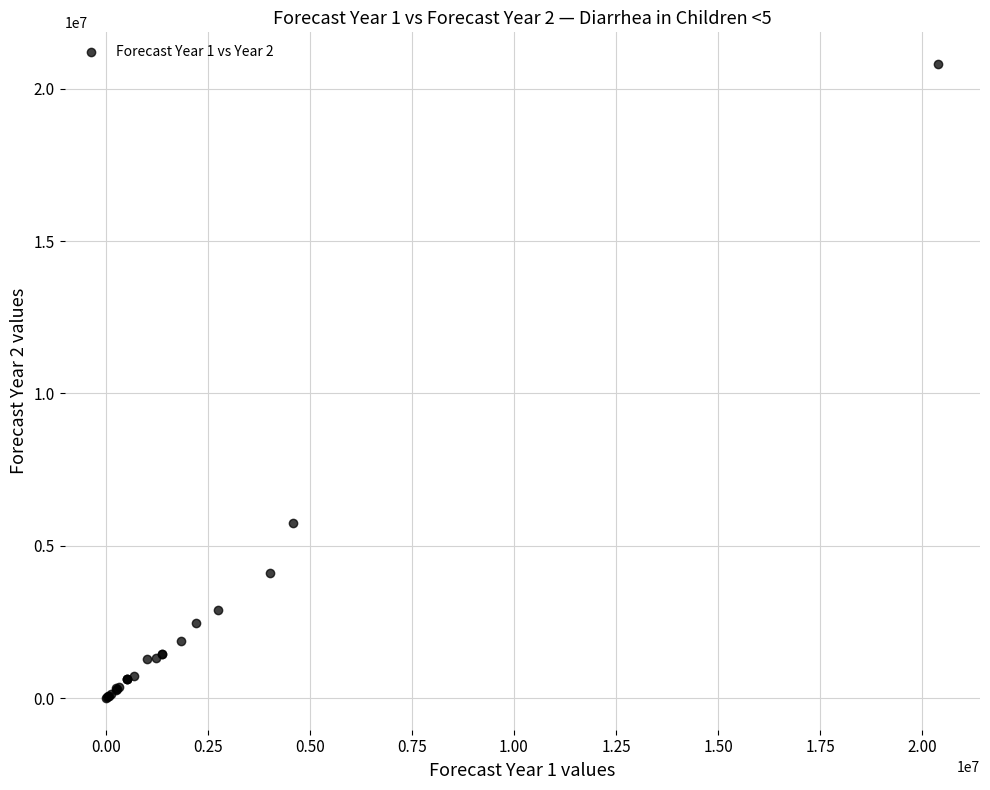

What Y value in the scatter plot is closest to 10407691?

5758164.5